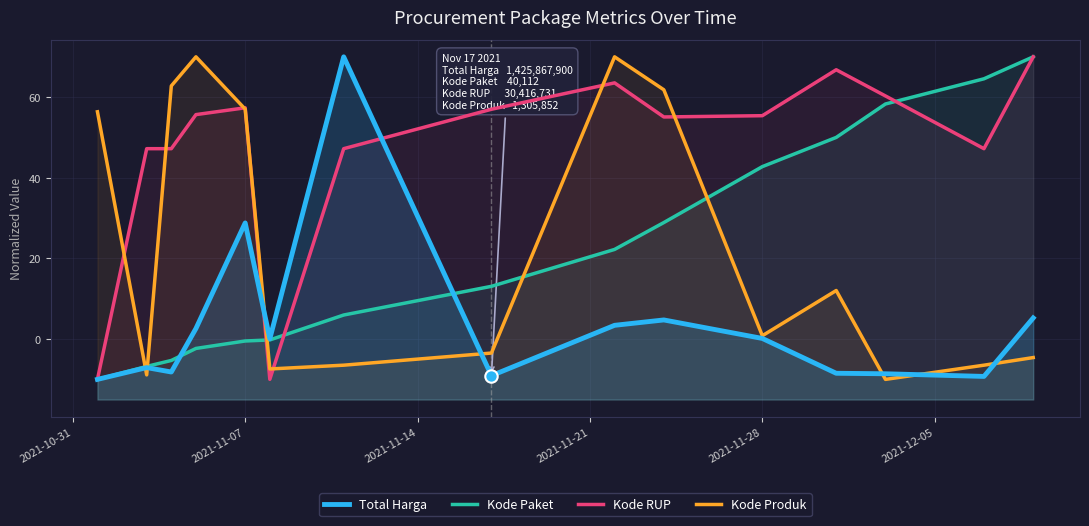

Which series has the largest total across all categories?

Kode RUP